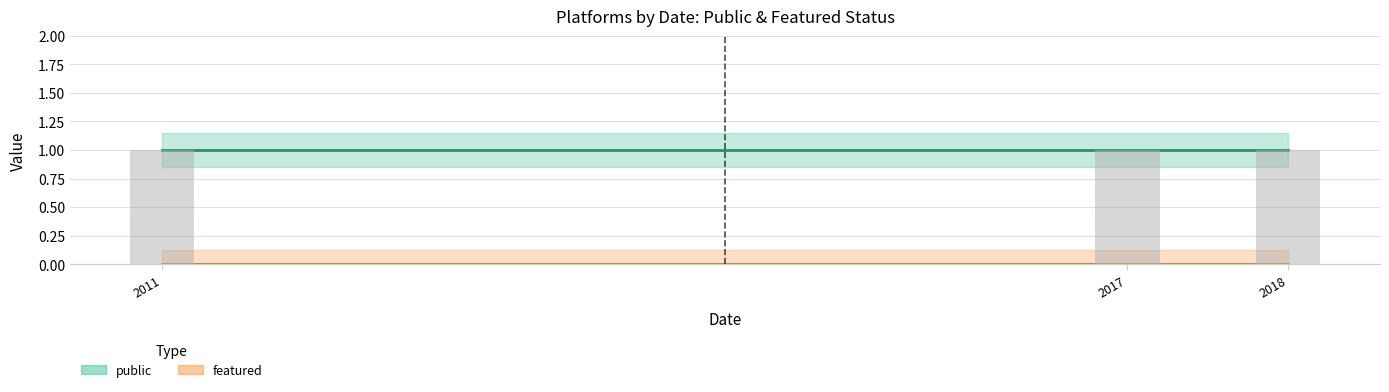

What is the average value of the public series?

1